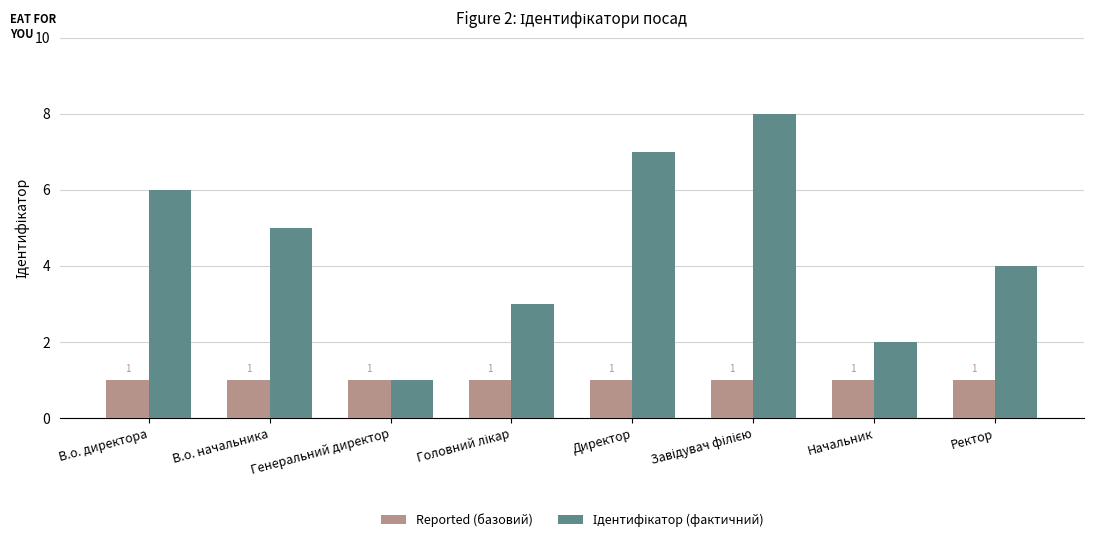

What is the greatest value displayed?

8